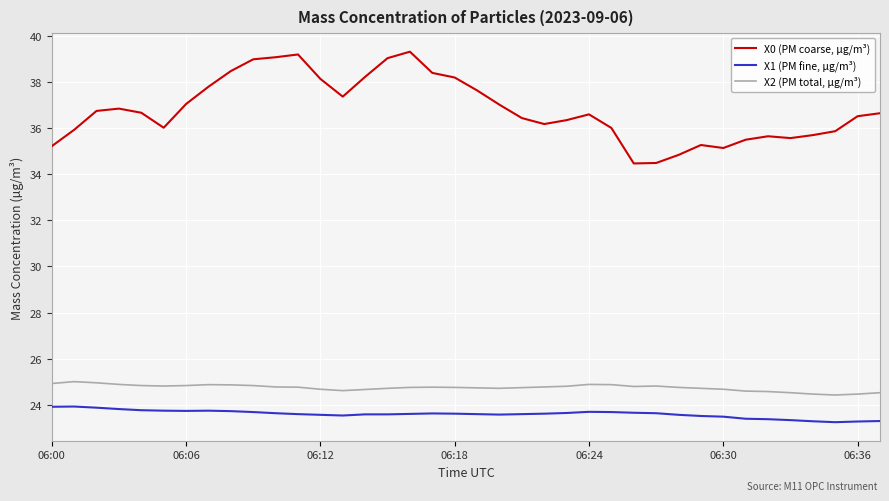

Does the chart display data point markers on the line(s)?

No